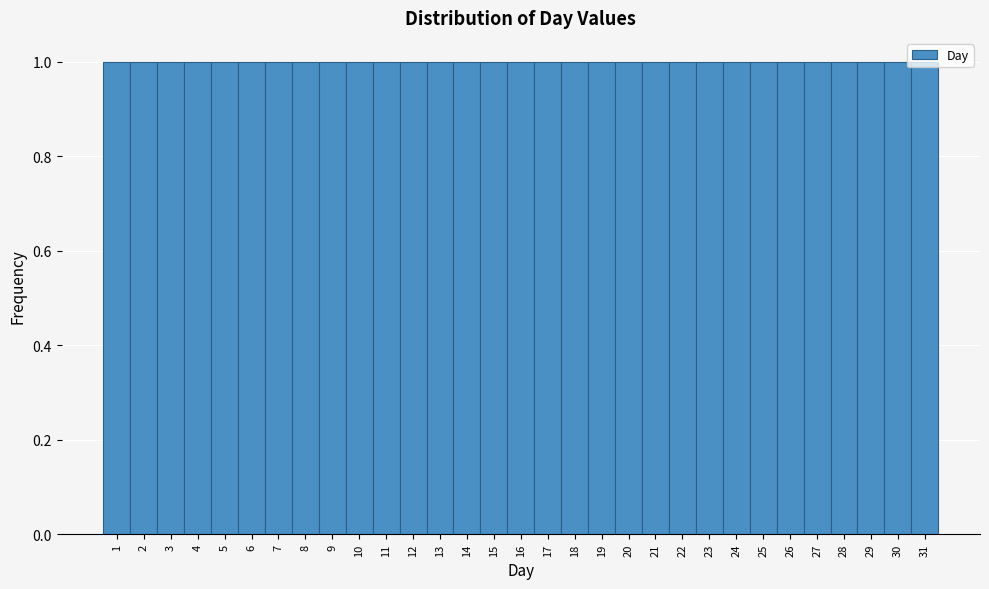

Reading left to right, transcribe this chart: for each bar, give the range it covers on the x-axis and its height. The values are not printed on the chart, so give them approximately, as read against the axis.

0.5 to 1.5: 1
1.5 to 2.5: 1
2.5 to 3.5: 1
3.5 to 4.5: 1
4.5 to 5.5: 1
5.5 to 6.5: 1
6.5 to 7.5: 1
7.5 to 8.5: 1
8.5 to 9.5: 1
9.5 to 10.5: 1
10.5 to 11.5: 1
11.5 to 12.5: 1
12.5 to 13.5: 1
13.5 to 14.5: 1
14.5 to 15.5: 1
15.5 to 16.5: 1
16.5 to 17.5: 1
17.5 to 18.5: 1
18.5 to 19.5: 1
19.5 to 20.5: 1
20.5 to 21.5: 1
21.5 to 22.5: 1
22.5 to 23.5: 1
23.5 to 24.5: 1
24.5 to 25.5: 1
25.5 to 26.5: 1
26.5 to 27.5: 1
27.5 to 28.5: 1
28.5 to 29.5: 1
29.5 to 30.5: 1
30.5 to 31.5: 1